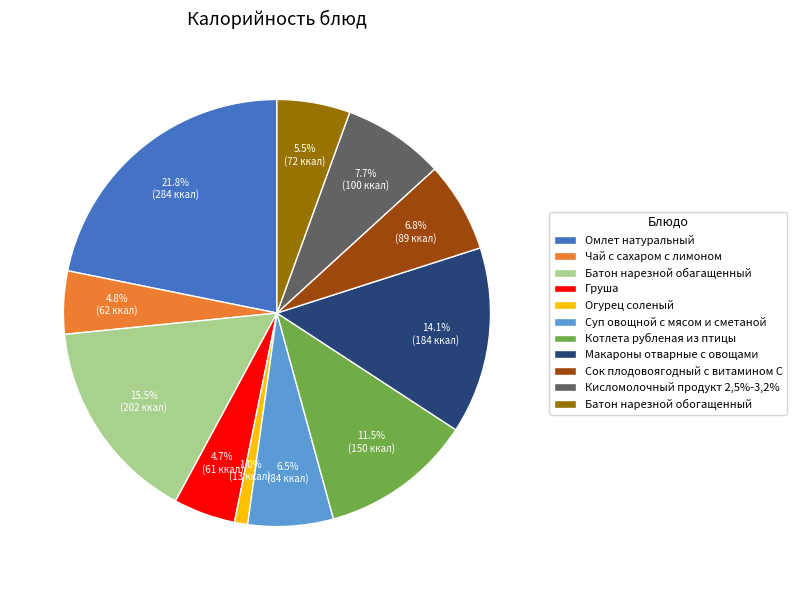

Between Макароны отварные с овощами and Огурец соленый, which is larger?

Макароны отварные с овощами